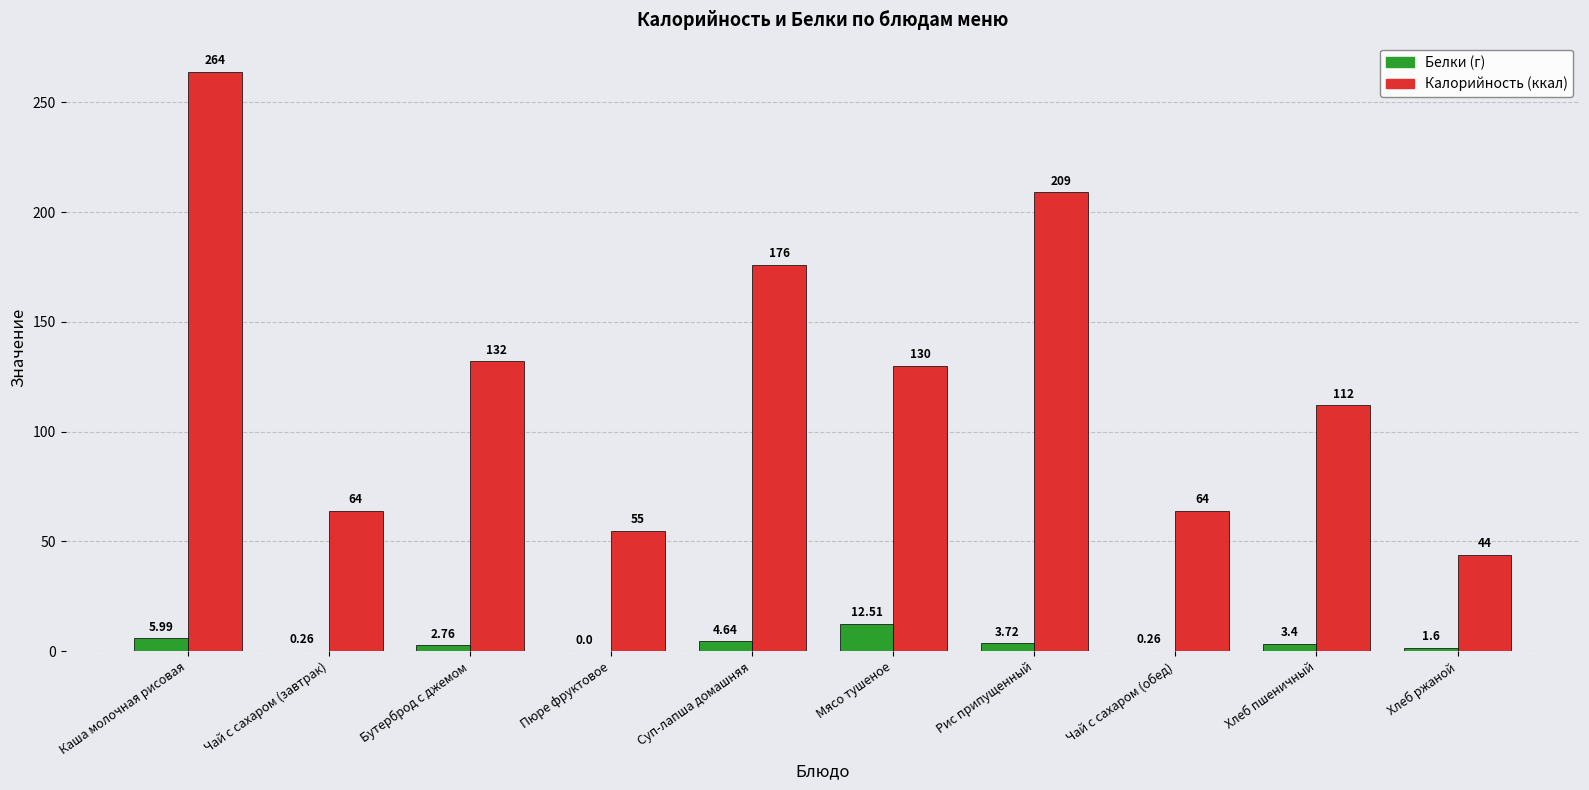

At which label does Белки (г) reach its peak?

Мясо тушеное